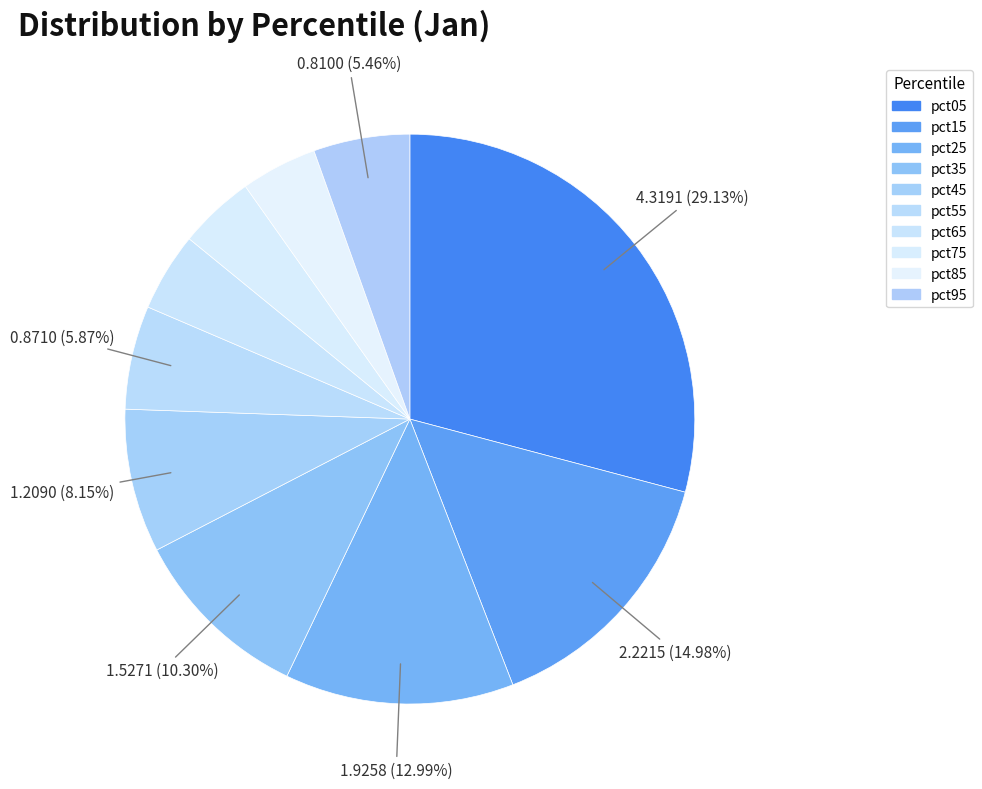

To the nearest percent, what is the difference between the largest and smallest slice percentages?

25%